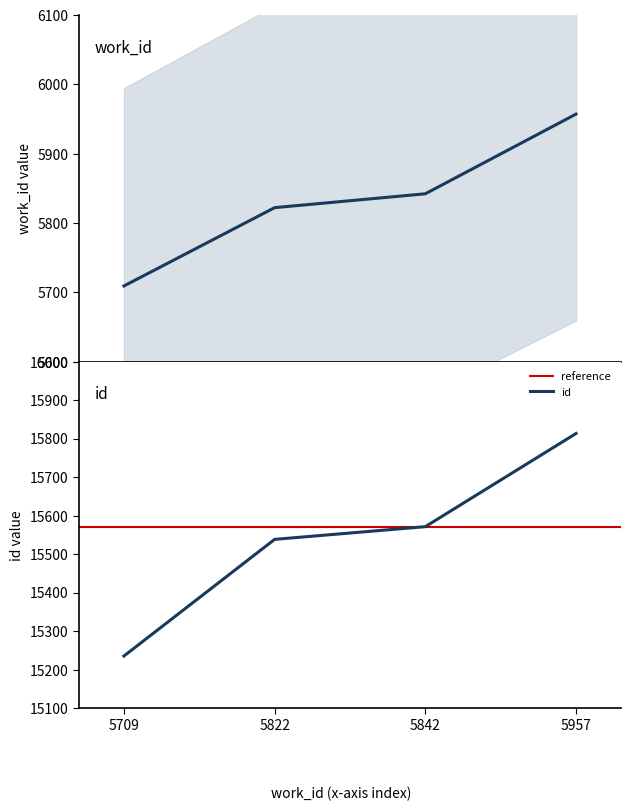

True or false: work_id and id intersect in this chart.

False